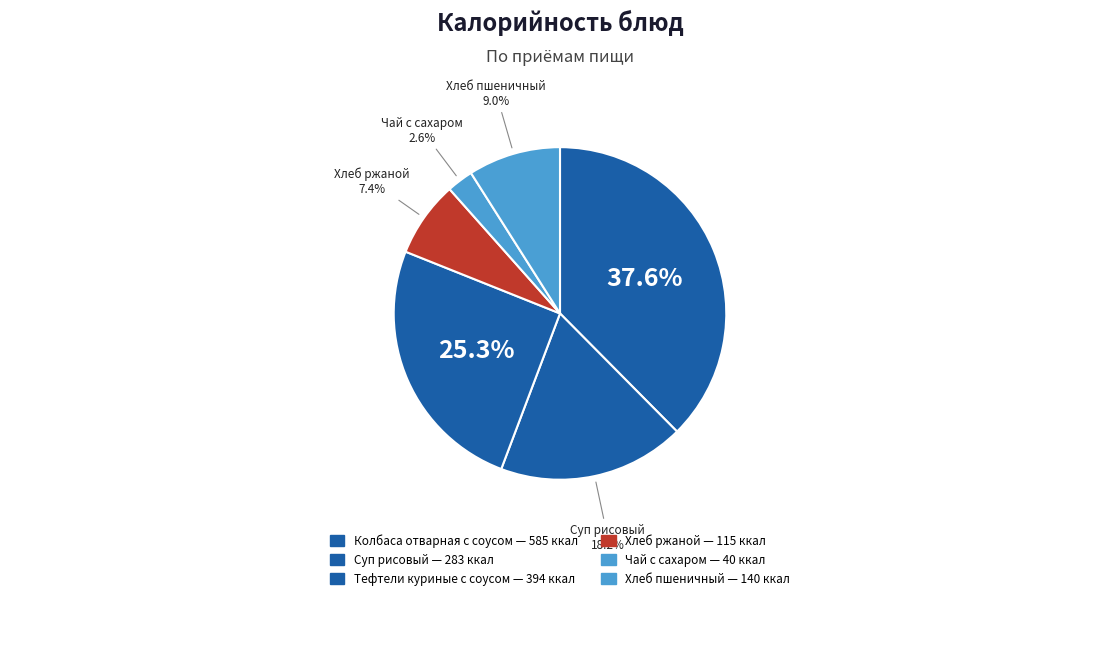

To the nearest percent, what portion does Хлеб ржаной represent?

7%